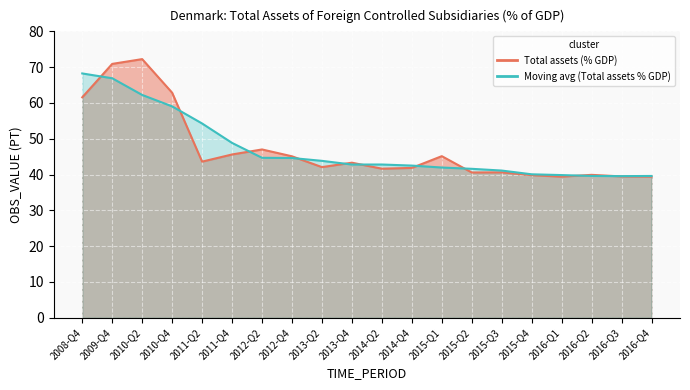

How many lines are shown in the chart?

1